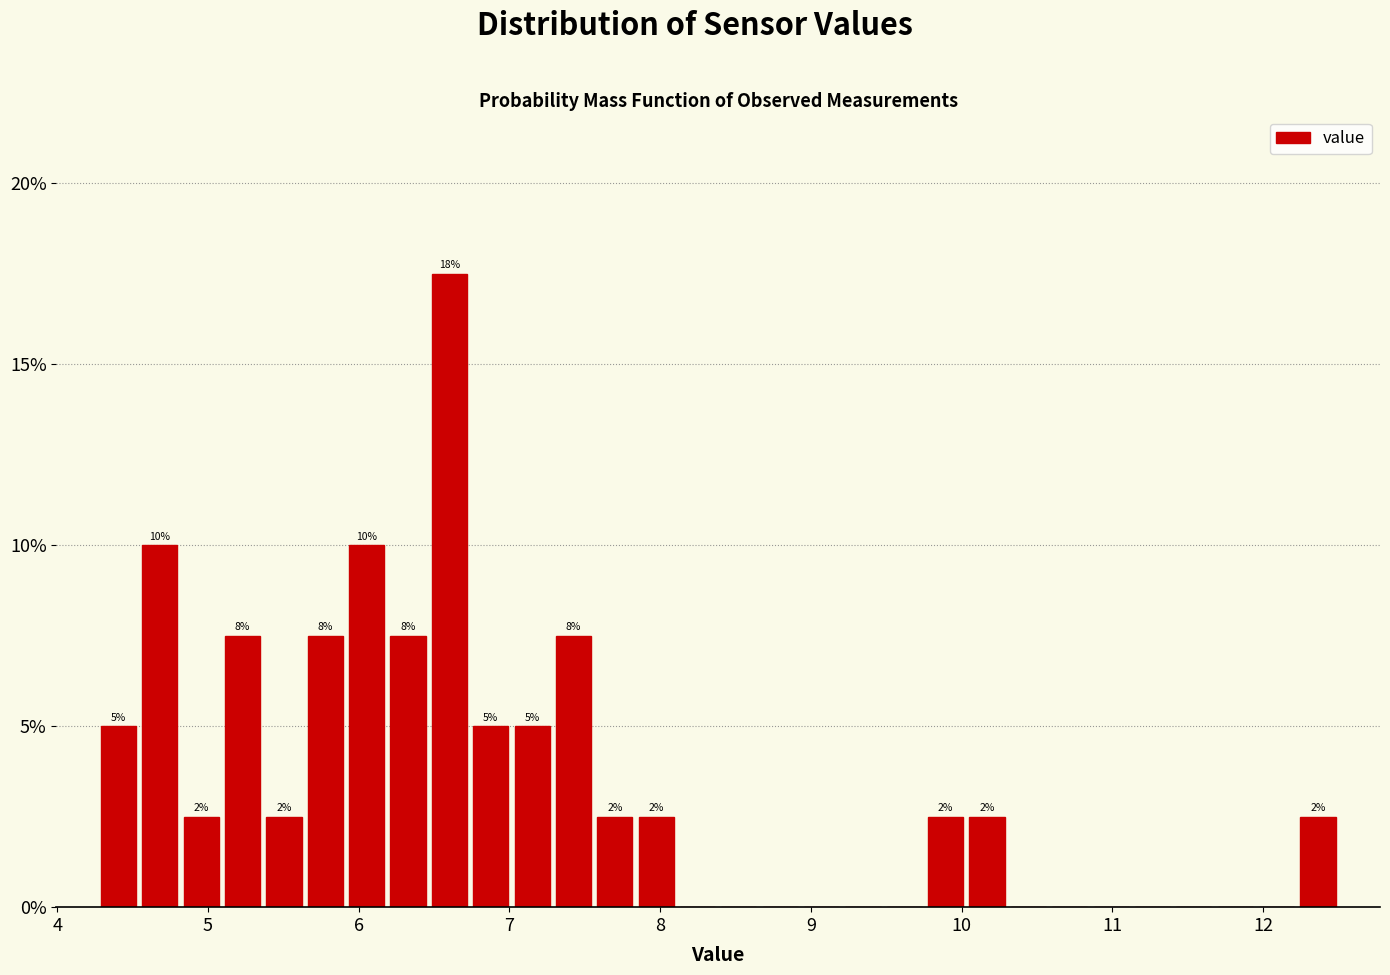

Read against the x-axis, roughly where is the centre of the tallest bar?

6.6